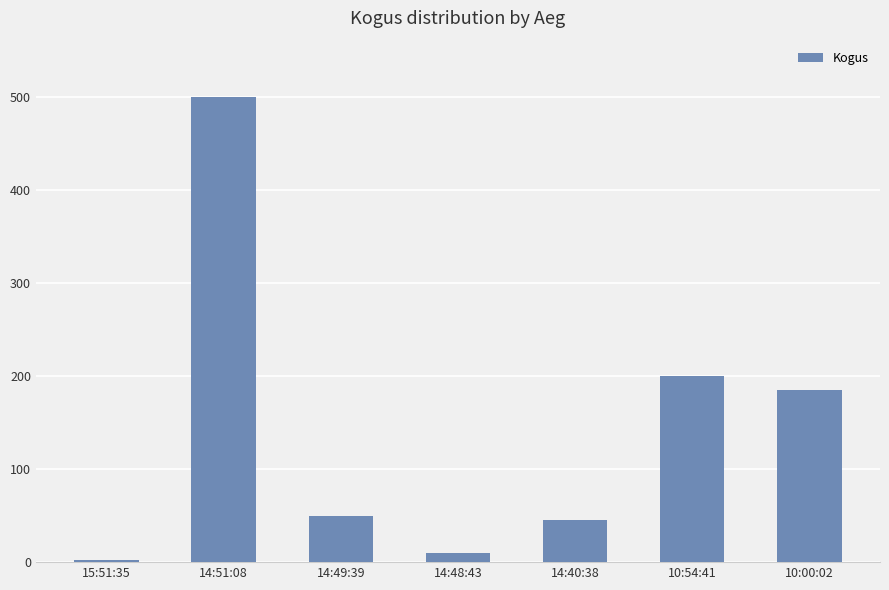

What position from the right is 10:00:02?

1